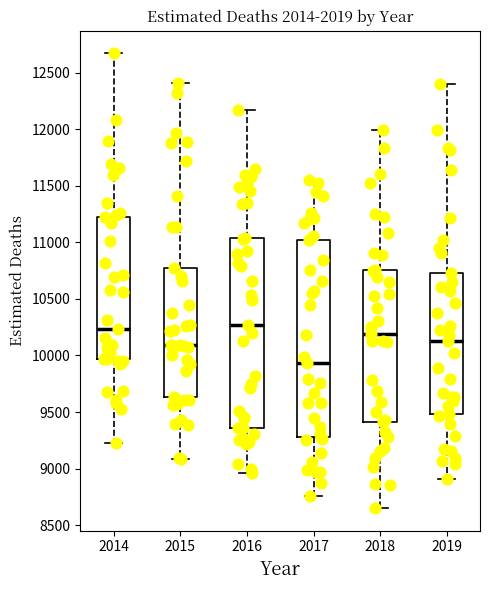

Reading left to right, transcribe this box plot: for each box, give where its median line is, the range the box spans, and where its two whiskers end, as read against the y-axis. The values are not printed on the chart, so give them approximately, as read against the axis.

2014: median 10250, box 9950 to 11200, whiskers 9200 to 12650
2015: median 10100, box 9650 to 10750, whiskers 9100 to 12400
2016: median 10250, box 9350 to 11050, whiskers 8950 to 12150
2017: median 9950, box 9300 to 11000, whiskers 8750 to 11550
2018: median 10200, box 9400 to 10750, whiskers 8650 to 12000
2019: median 10150, box 9500 to 10750, whiskers 8900 to 12400